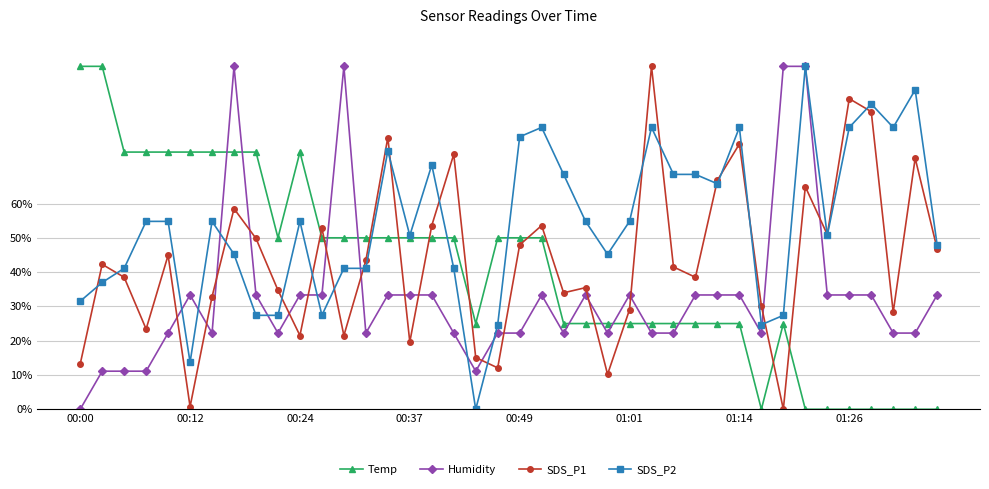

Is this an area chart (filled region under the line)?

No